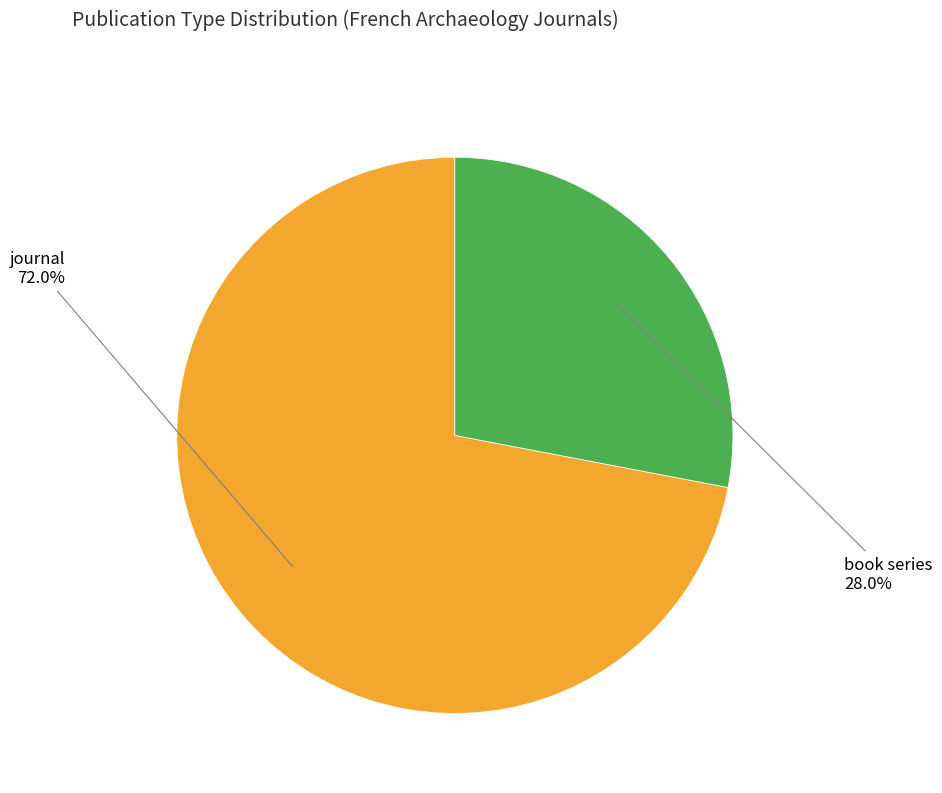

Does any single category account for the majority?

Yes